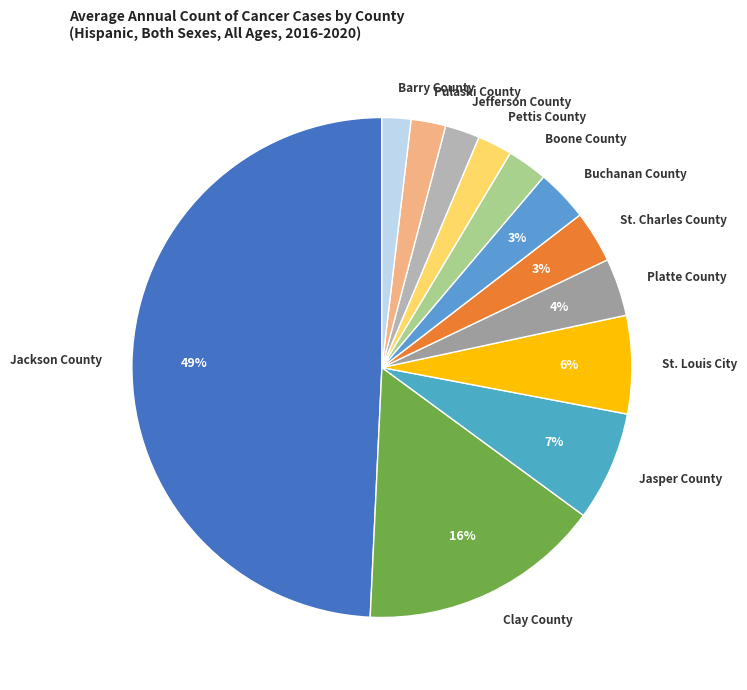

What percentage is the Pulaski County slice, to the nearest percent?

2%